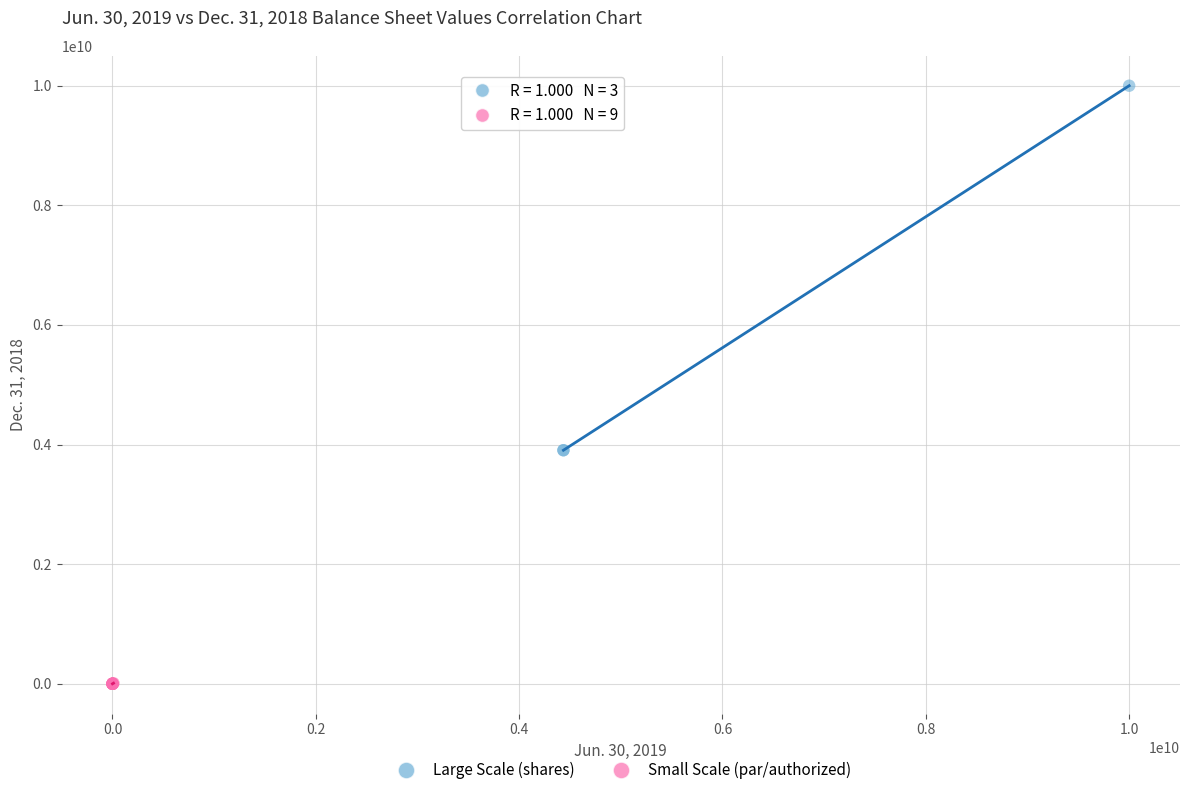

Which series contains the lowest Y value?

Small Scale (par/authorized)